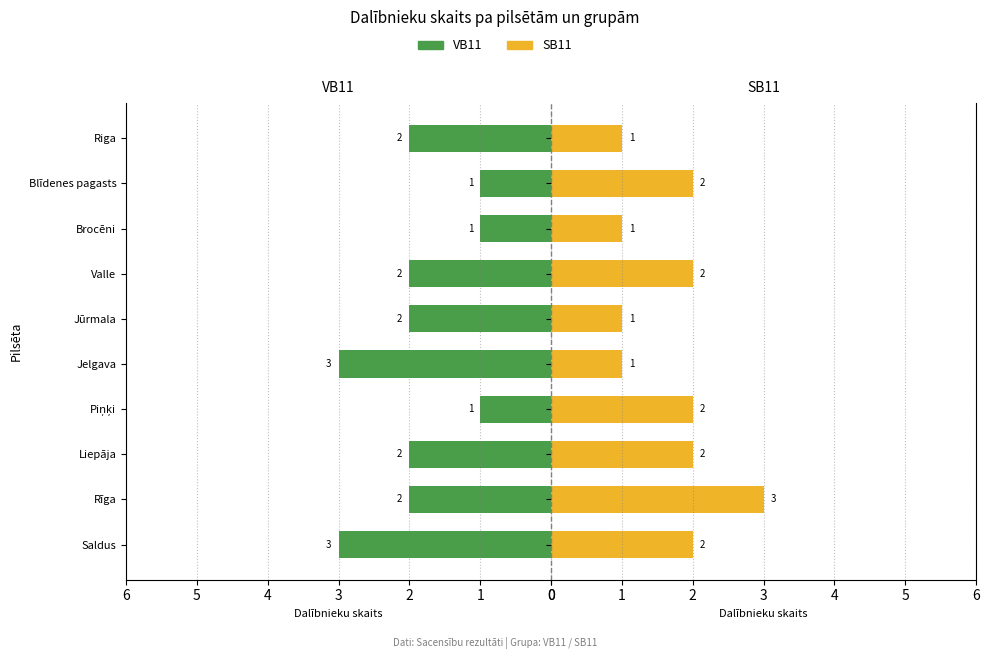

What is the average value of the SB11 series?

2